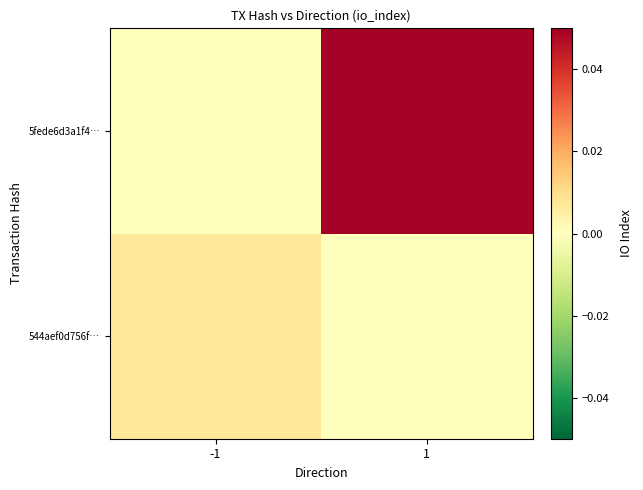

Rank the series by their maximum value, from lowest to highest.

544aef0d756f…, 5fede6d3a1f4…